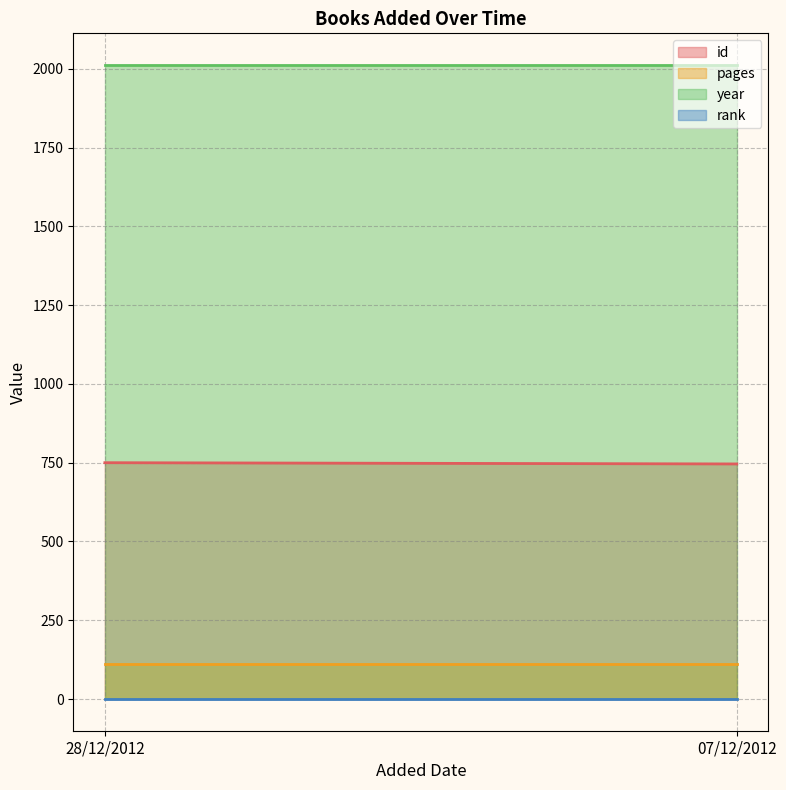

Is it true that id equals 1062 at 28/12/2012?

False